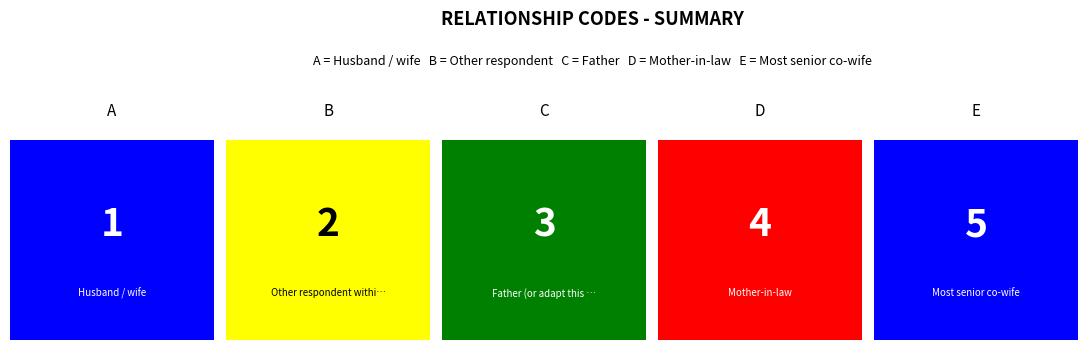

Does the chart contain any negative values?

No